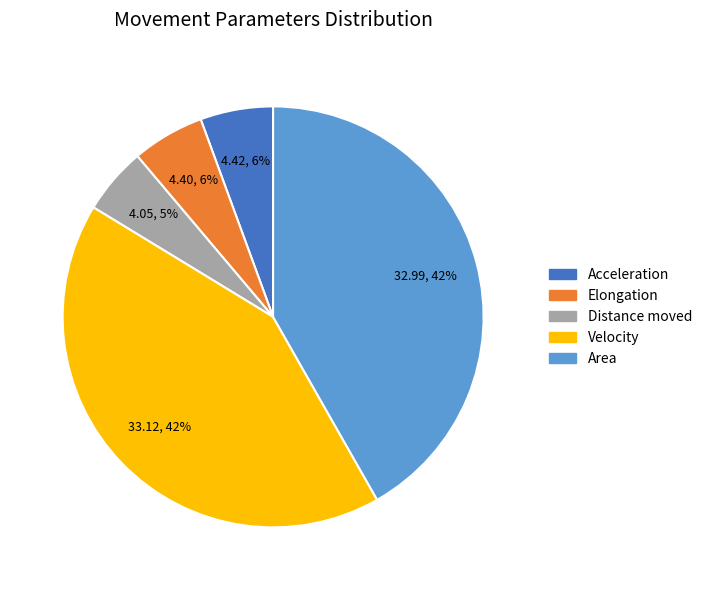

What percentage is the Velocity slice, to the nearest percent?

42%